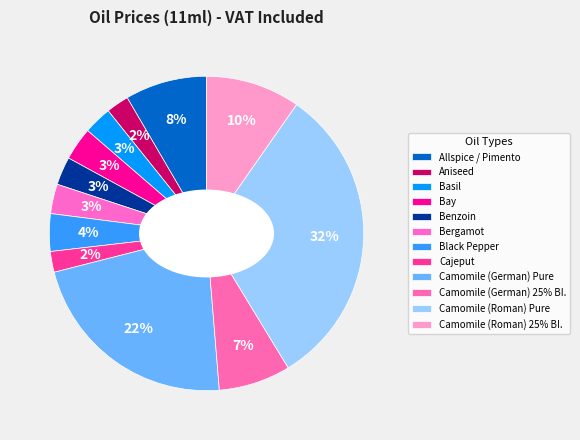

Which category has the smallest portion of the pie?

Cajeput